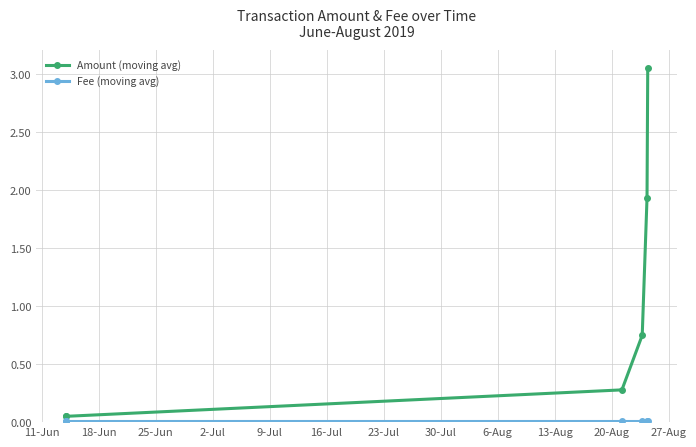

Which series has the widest spread of values?

Amount (moving avg)